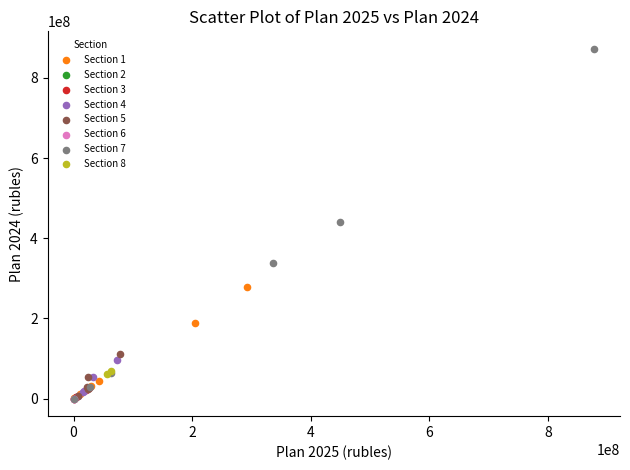

What are all the series names shown in the legend?

Section 1, Section 2, Section 3, Section 4, Section 5, Section 6, Section 7, Section 8